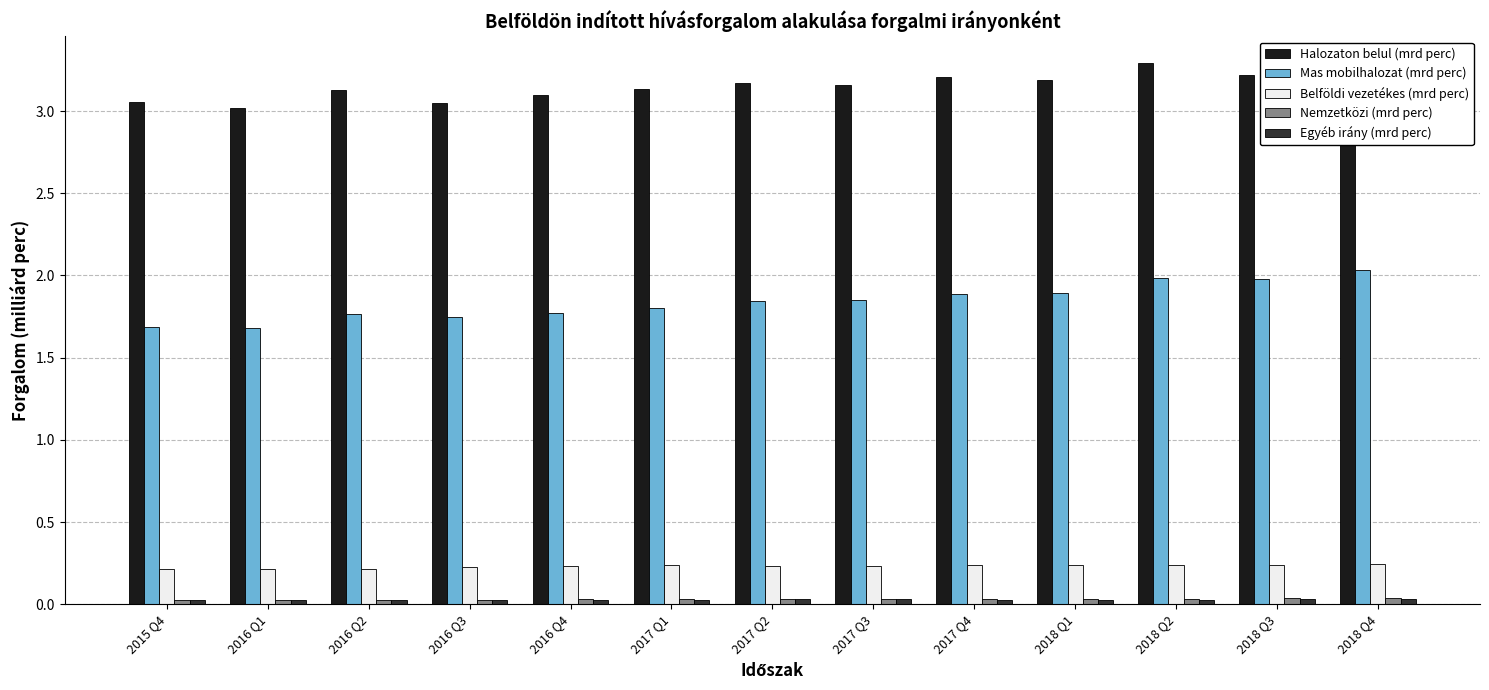

Which series has the largest total across all categories?

Halozaton belul (mrd perc)